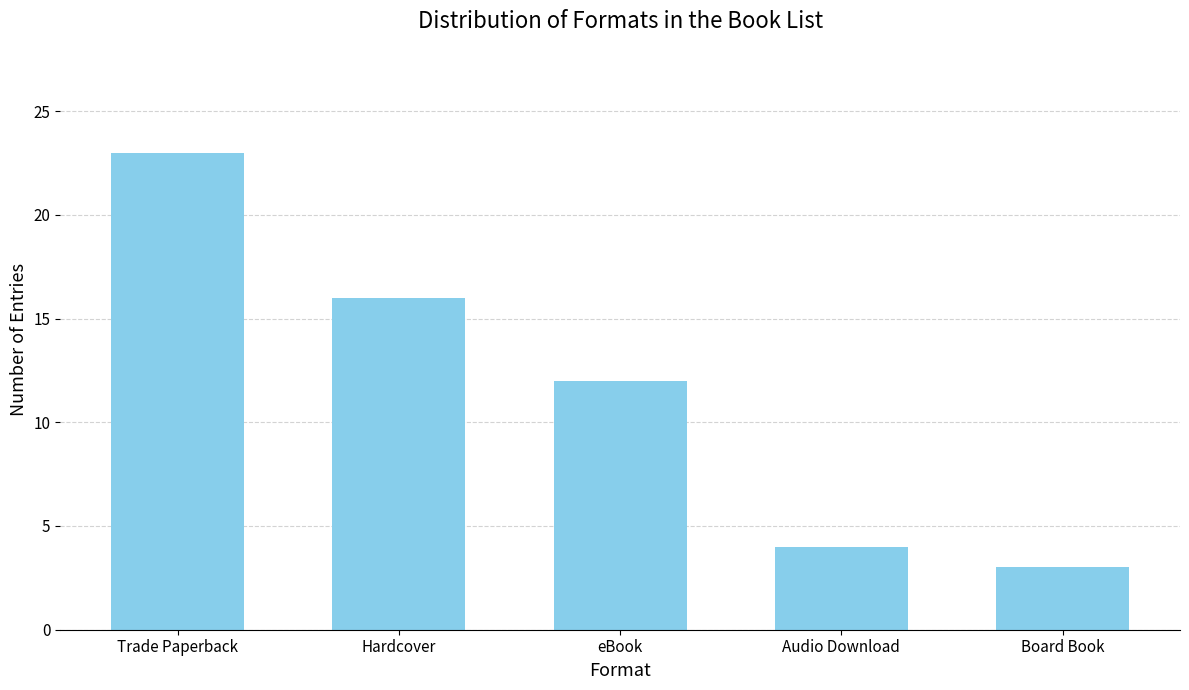

The value at Hardcover is 16. True or false?

True